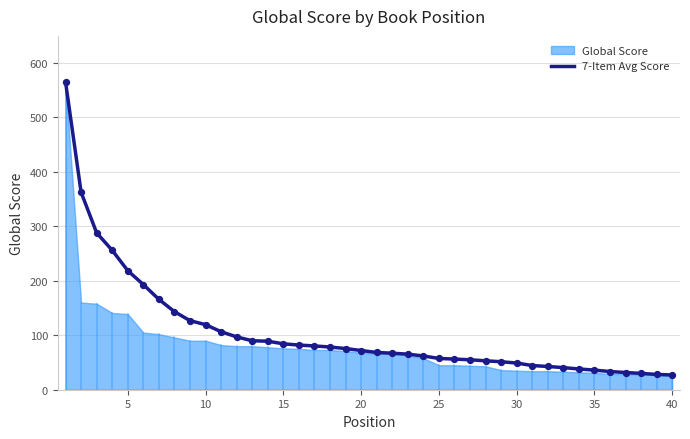

What is the maximum value for 7-Item Avg Score?

565.0